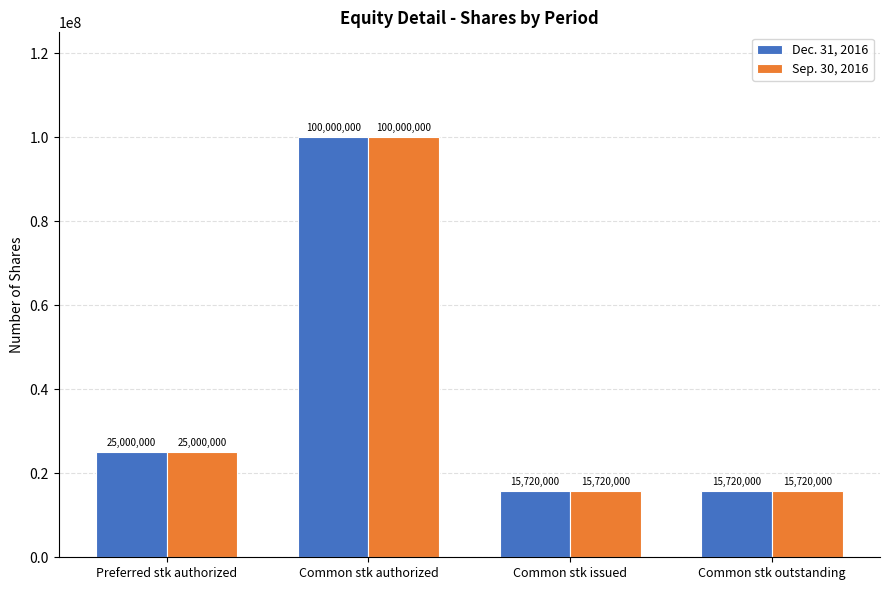

What is the sum of the Sep. 30, 2016 values at Common stk issued and Common stk outstanding?

31440000